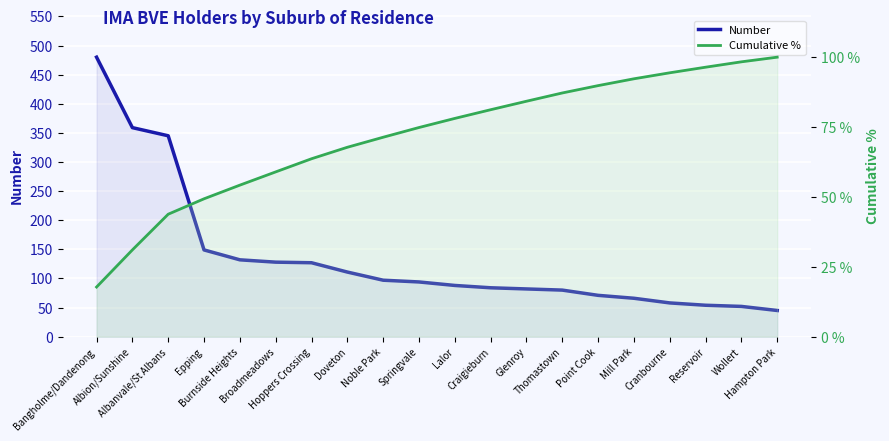

What is the maximum value for Number?

480.0